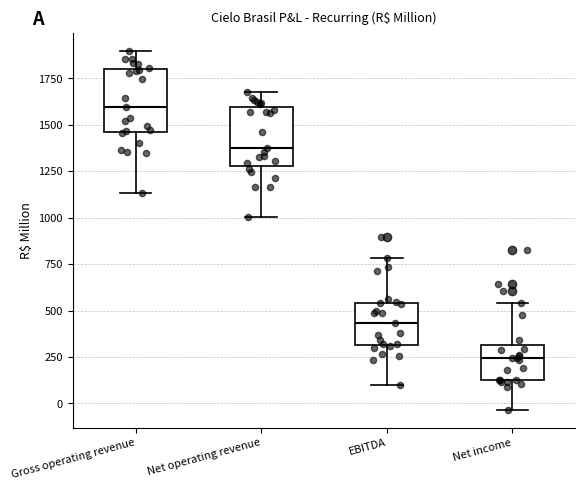

Which box's median line is the highest?

Gross operating revenue